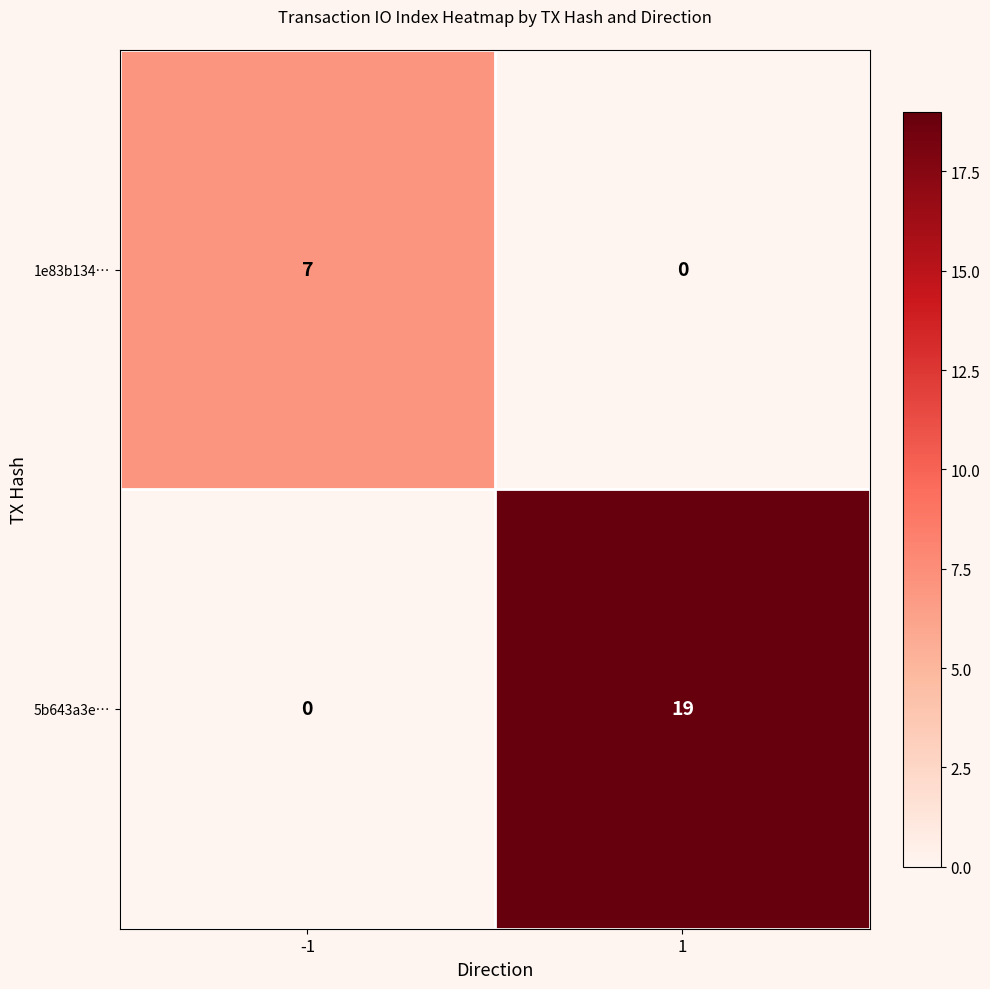

Reading left to right, what are all the values shown in this chart?

1e83b134…: 7	0
5b643a3e…: 0	19